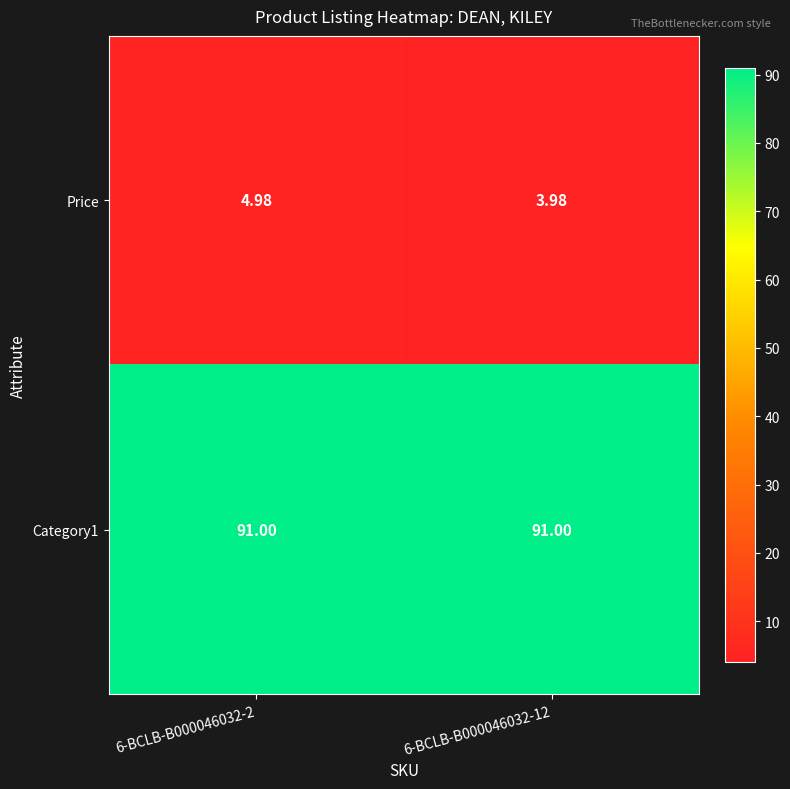

Which series has the largest range (max minus min)?

Price